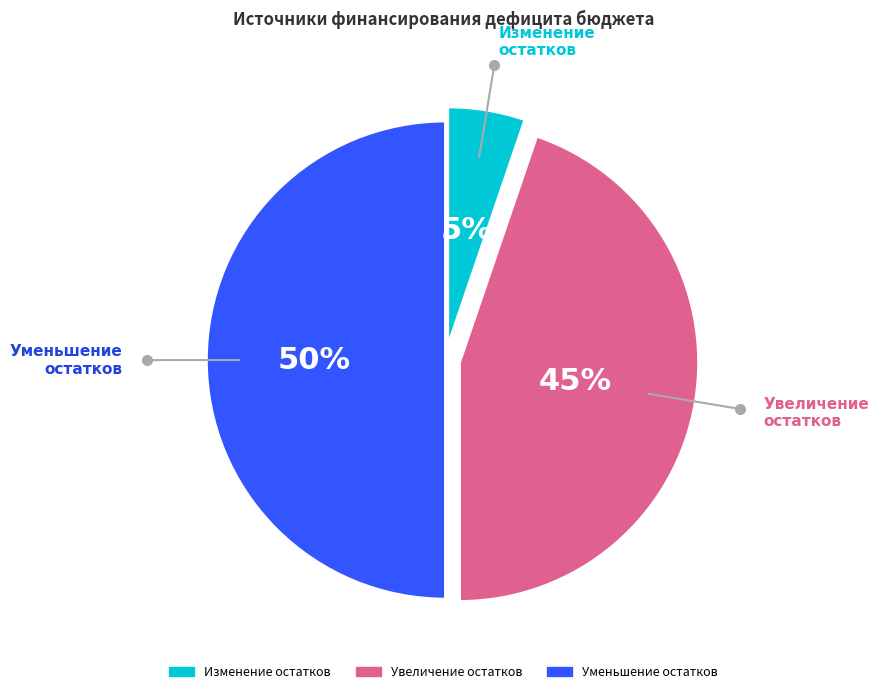

True or false: Увеличение остатков accounts for 30% of the total.

False